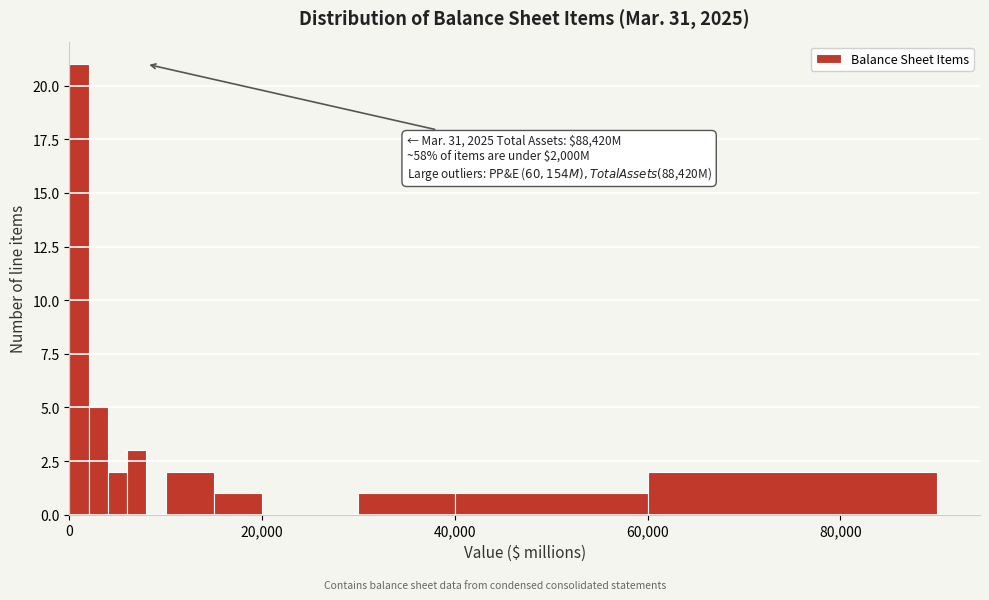

Around what value on the x-axis is the tallest bar? Give the approximate position of its centre, as read against the axis.

2000